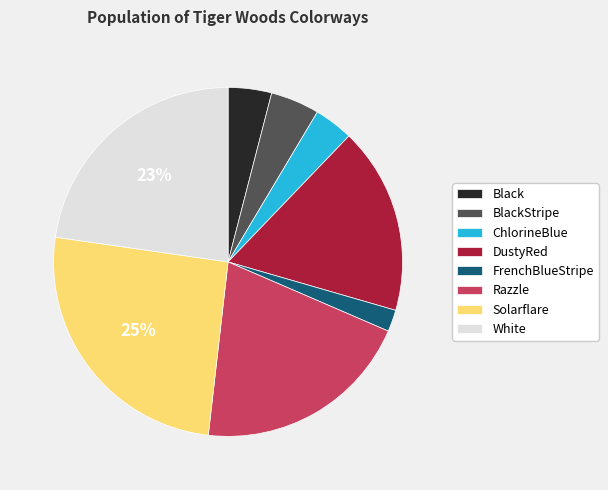

Combined, do FrenchBlueStripe and BlackStripe account for over 50%?

No